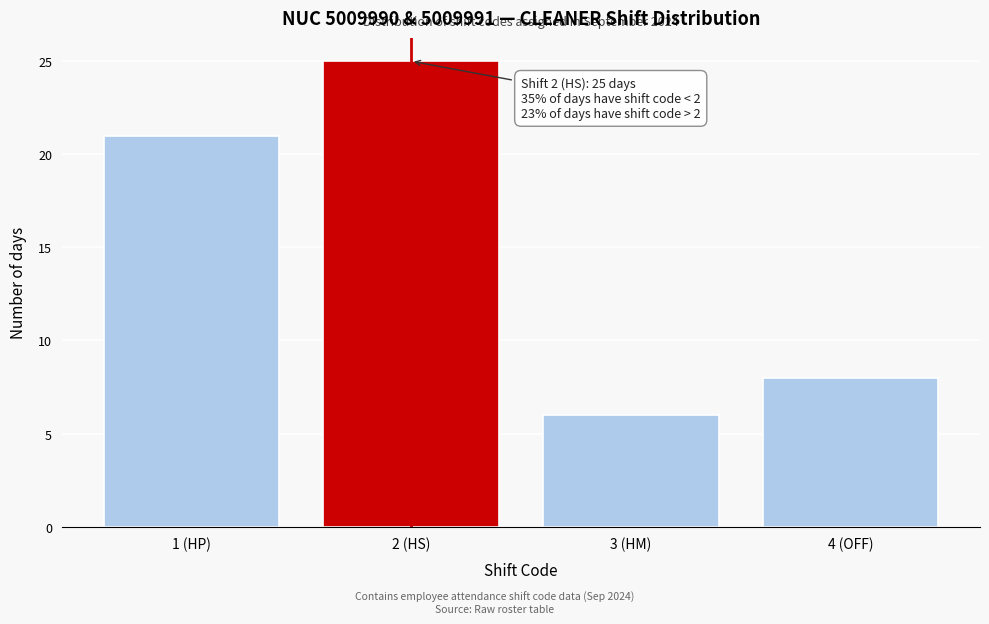

Reading left to right, list all the values displayed in this chart.

1 (HP)=21	2 (HS)=25	3 (HM)=6	4 (OFF)=8